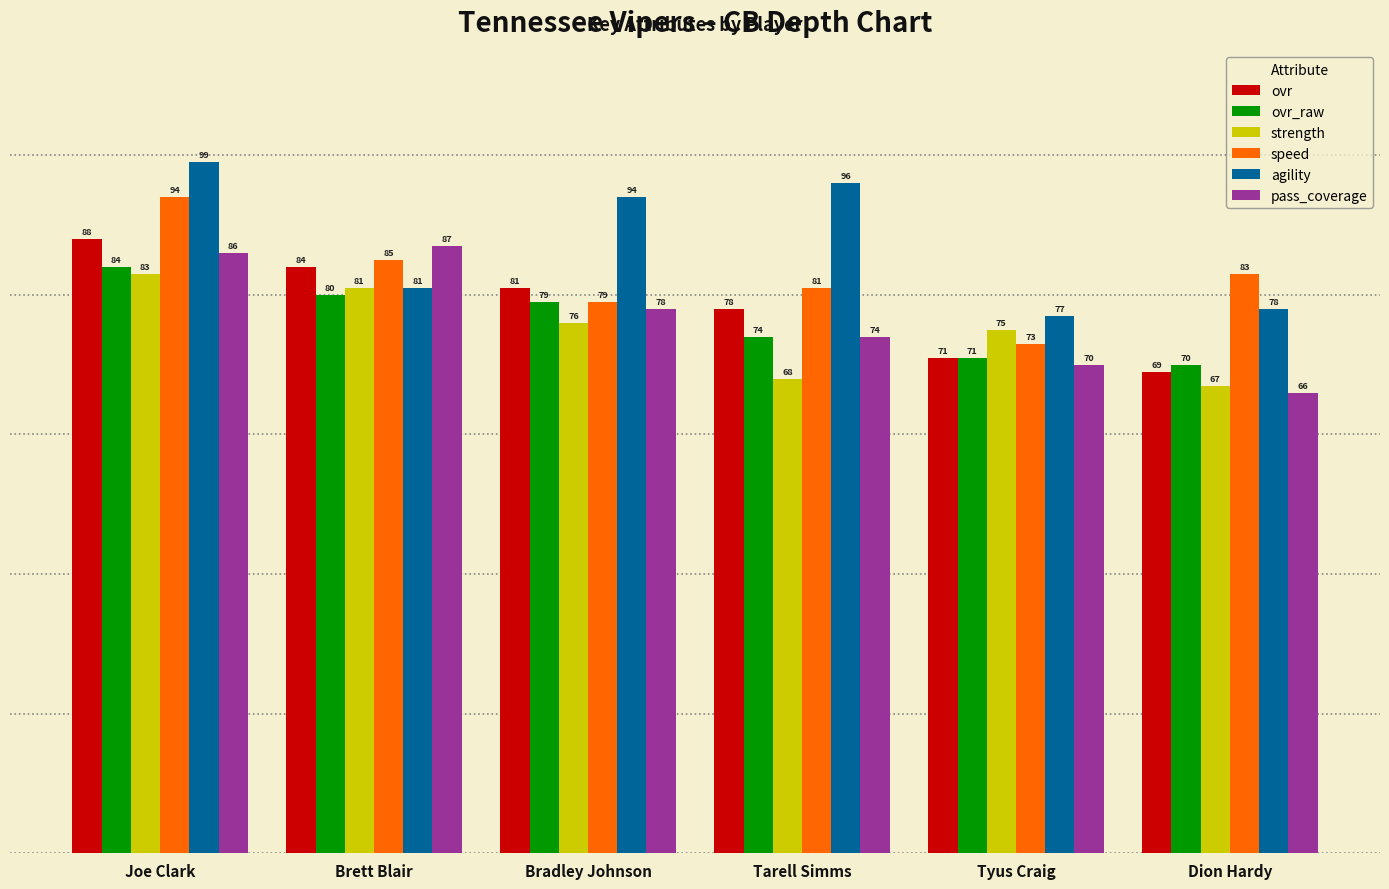

Is the value of agility at Joe Clark greater than the value of speed at Dion Hardy?

Yes